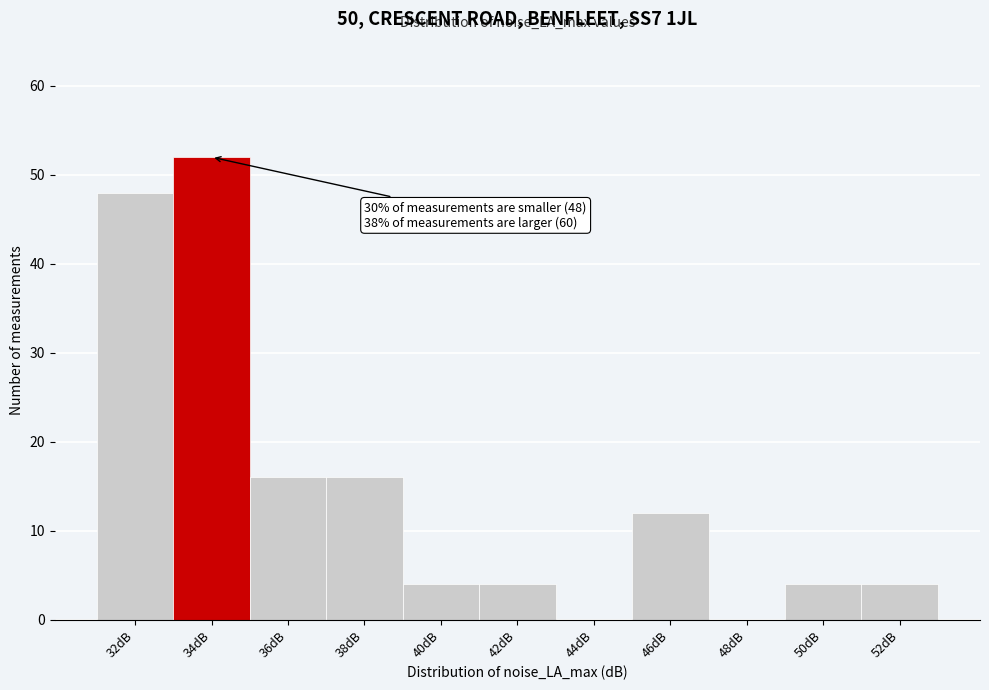

Reading left to right, extract all data points from this chart.

32dB=48	34dB=52	36dB=16	38dB=16	40dB=4	42dB=4	44dB=0	46dB=12	48dB=0	50dB=4	52dB=4